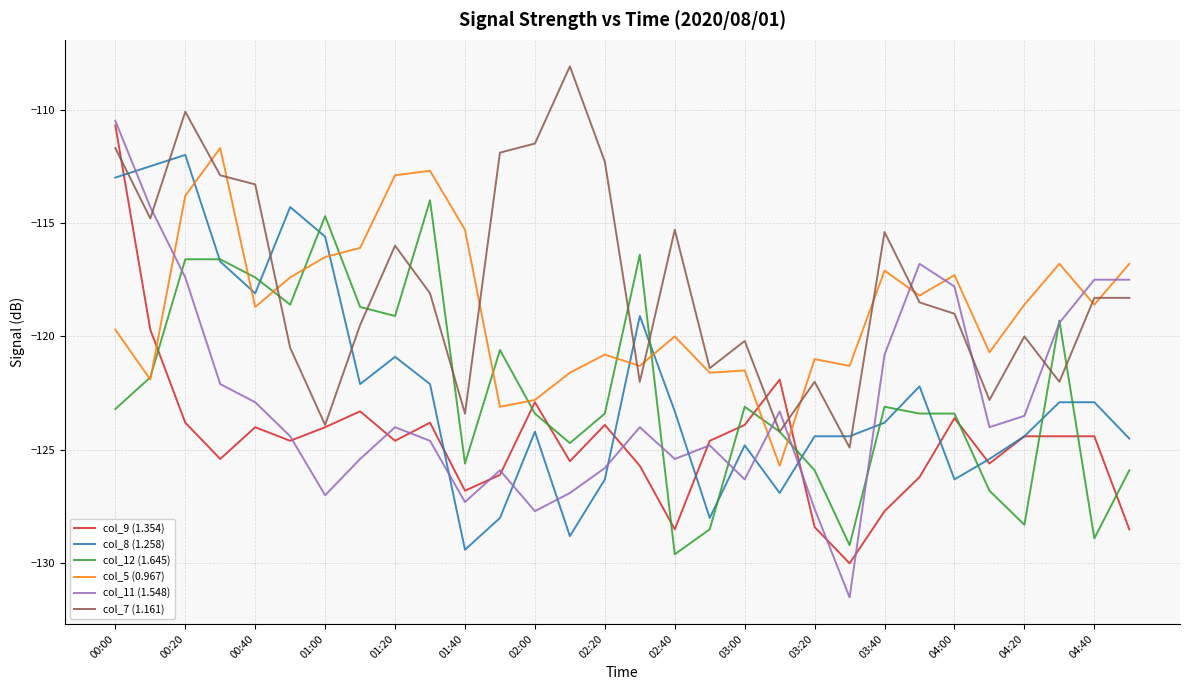

Which series has the largest range (max minus min)?

col_11 (1.548)